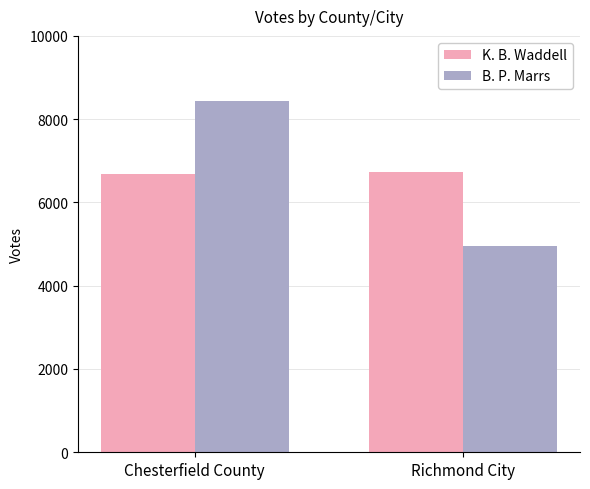

True or false: B. P. Marrs has a value of 8432 at Chesterfield County.

True